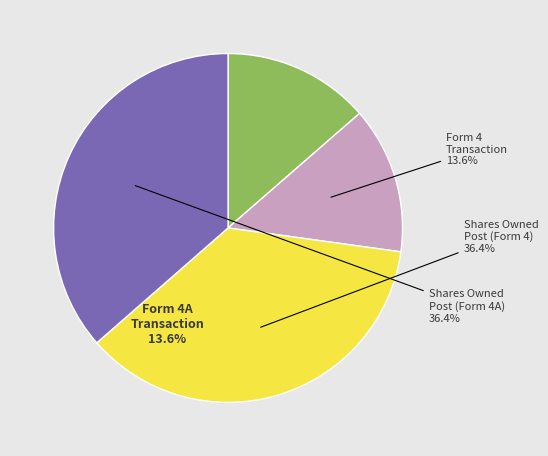

To the nearest percent, what is the difference between the largest and smallest slice percentages?

23%